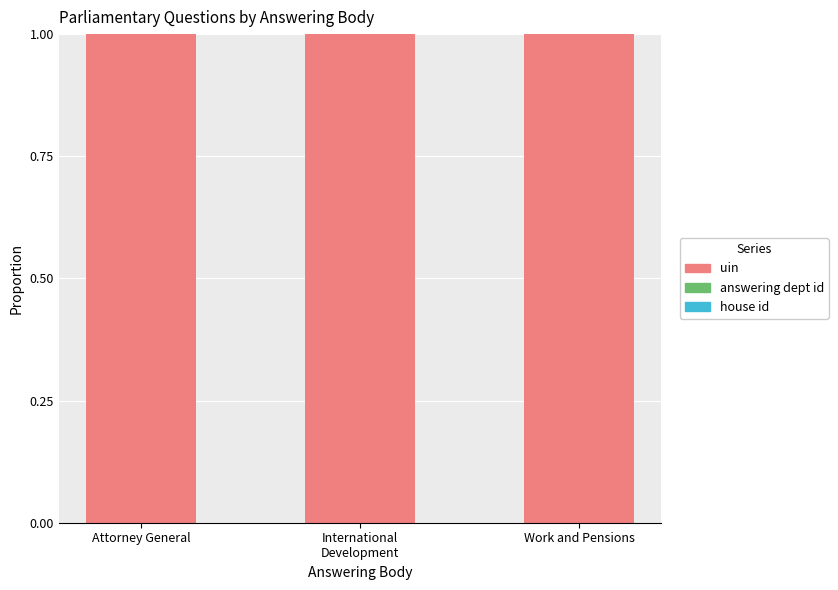

Count the number of data series in this chart.

3